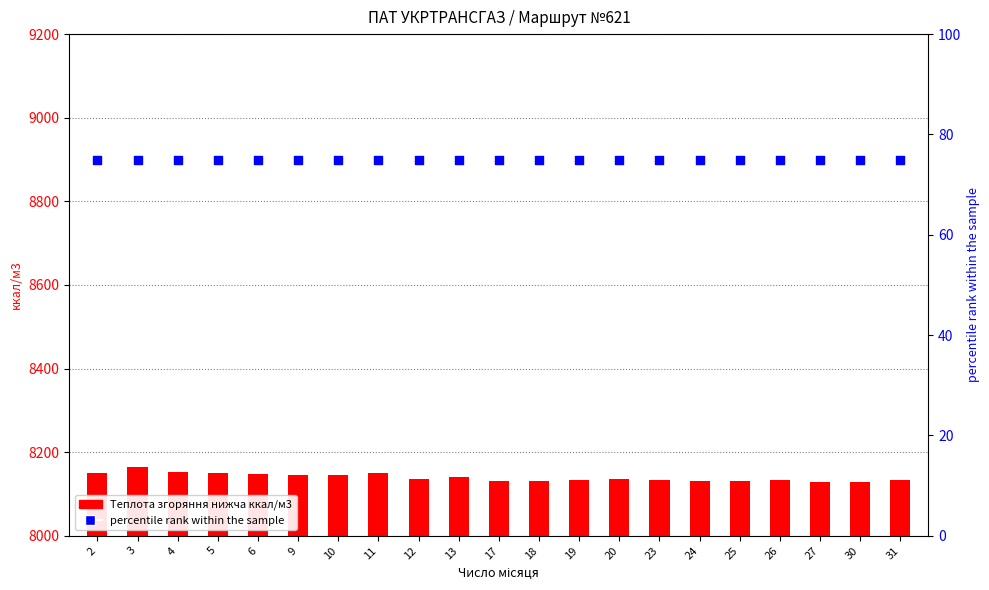

Which series contains the lowest Y value?

percentile rank within the sample